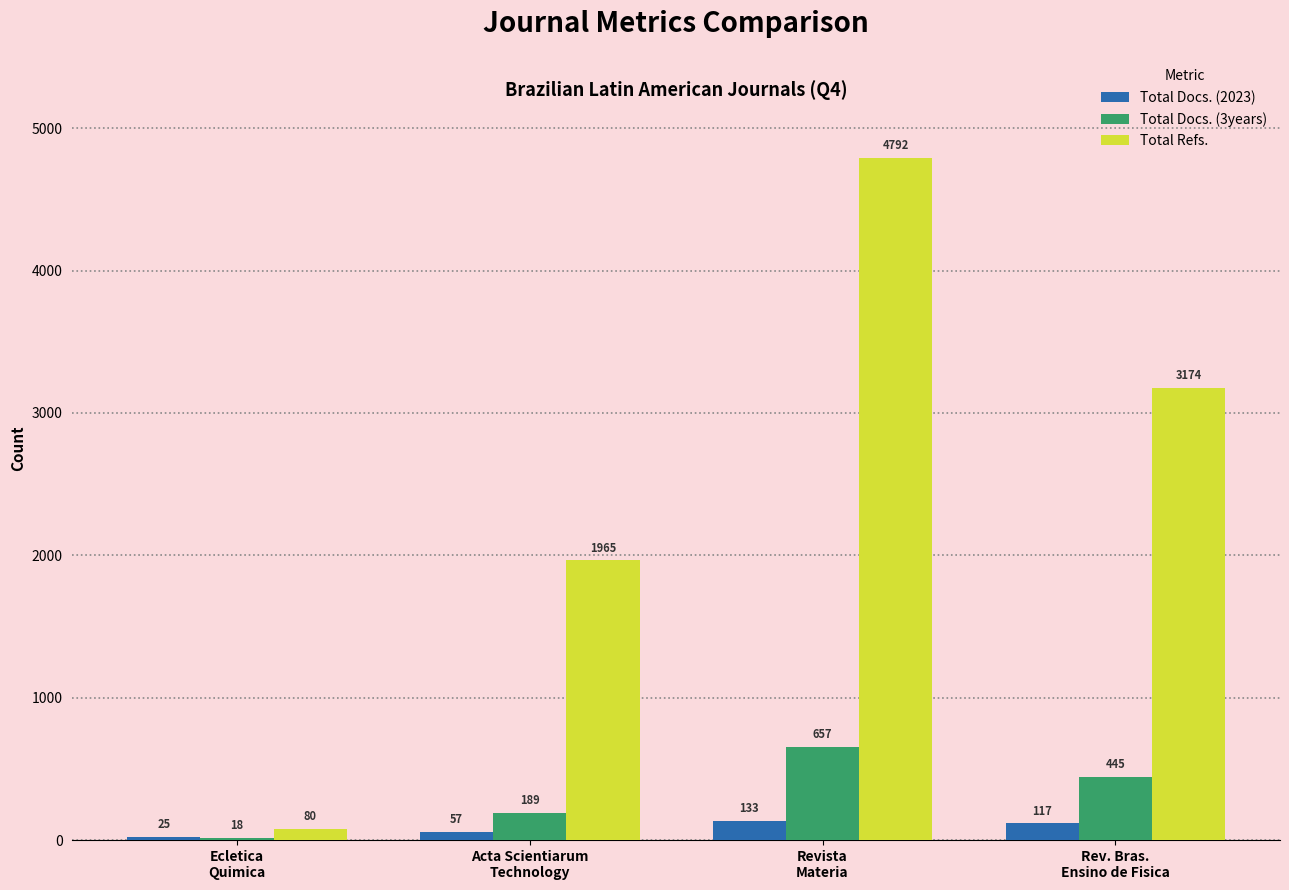

Reading left to right, transcribe all the data shown in this chart.

Total Docs. (2023): Ecletica
Quimica=25	Acta Scientiarum
Technology=57	Revista
Materia=133	Rev. Bras.
Ensino de Fisica=117
Total Docs. (3years): Ecletica
Quimica=18	Acta Scientiarum
Technology=189	Revista
Materia=657	Rev. Bras.
Ensino de Fisica=445
Total Refs.: Ecletica
Quimica=80	Acta Scientiarum
Technology=1965	Revista
Materia=4792	Rev. Bras.
Ensino de Fisica=3174